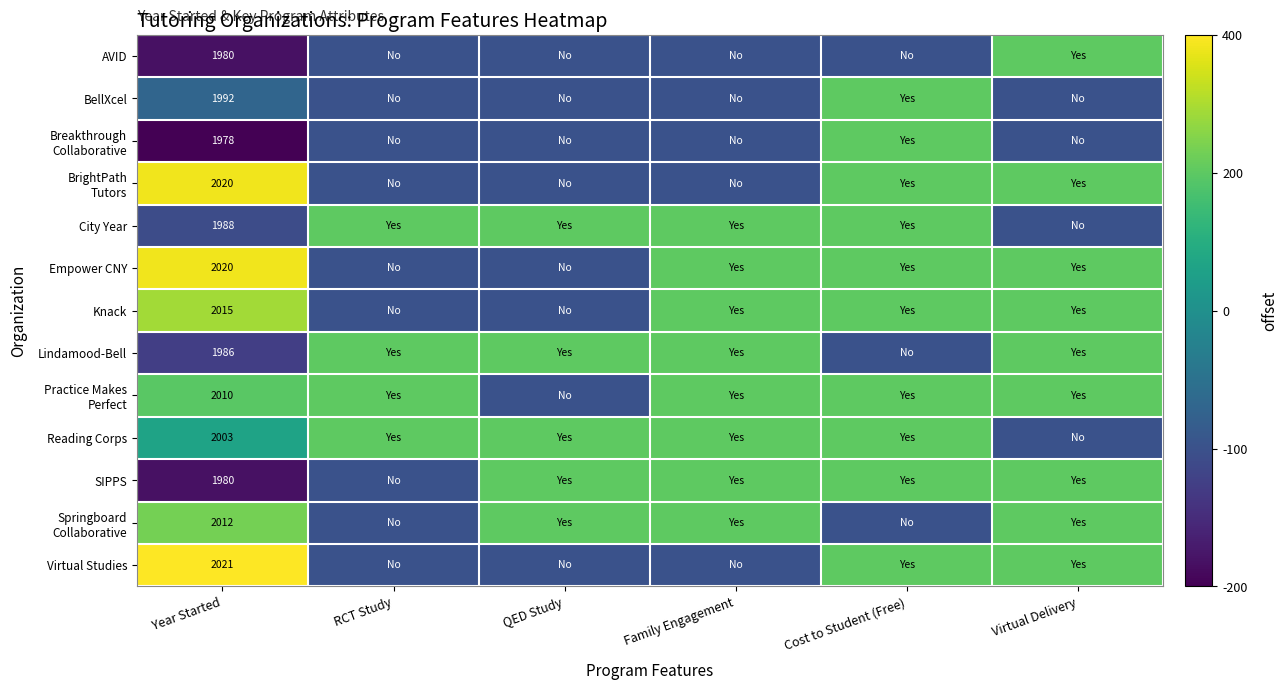

The value of SIPPS at Year Started is 1980. True or false?

True